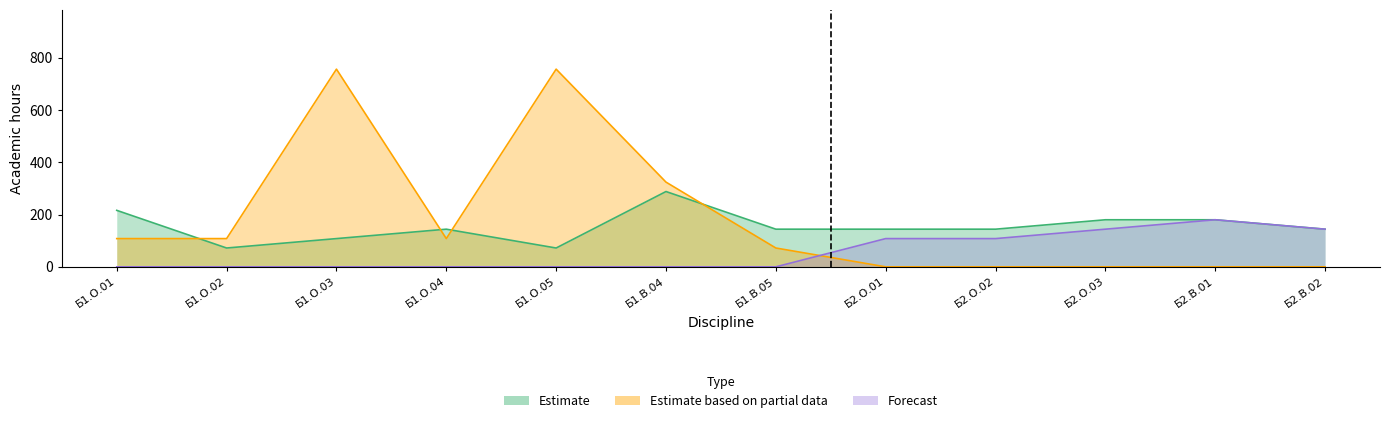

What is the difference between the highest and lowest values at Б1.О.04?

144